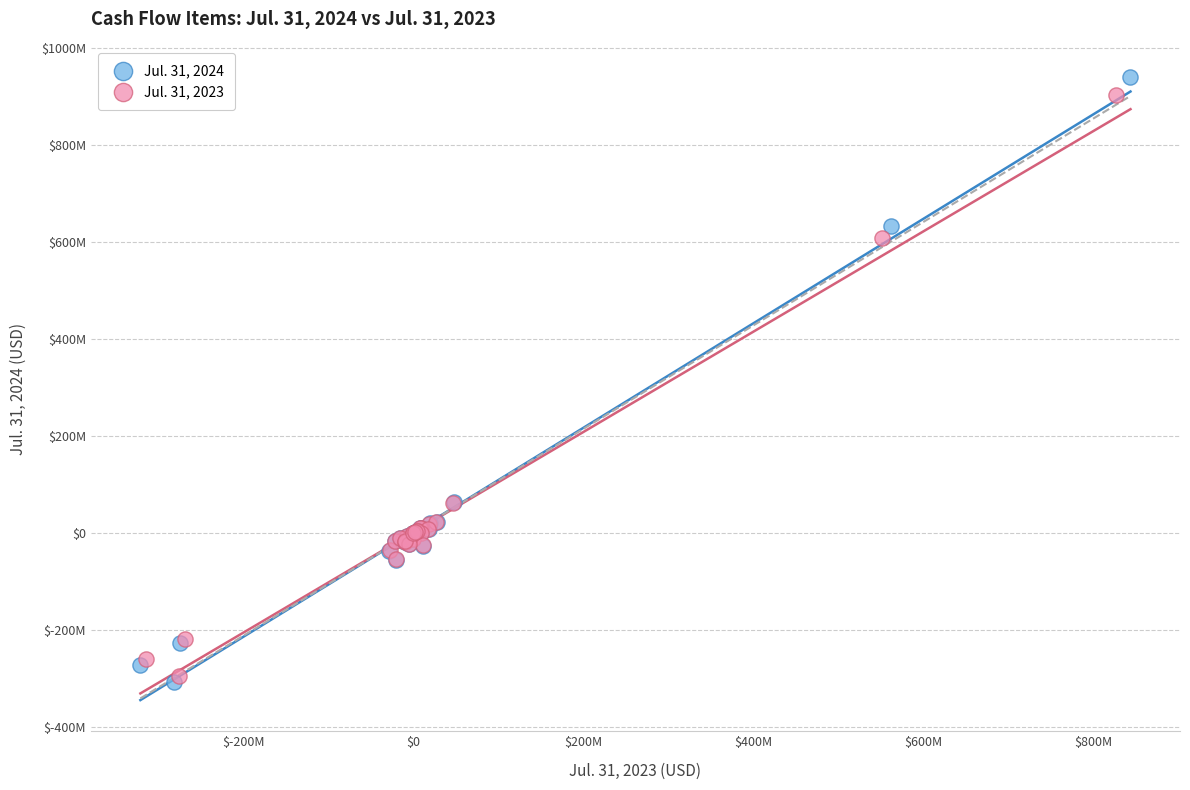

Which series contains the highest Y value?

Jul. 31, 2024